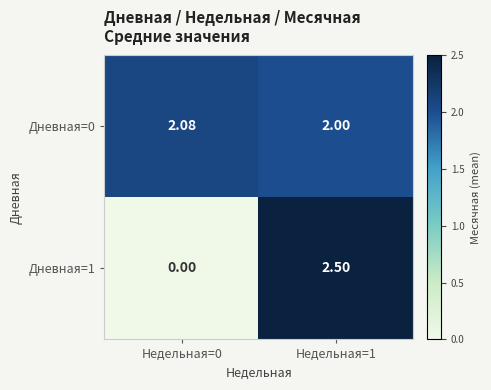

Is the value of Дневная=1 at Недельная=0 greater than the value of Дневная=0 at Недельная=0?

No